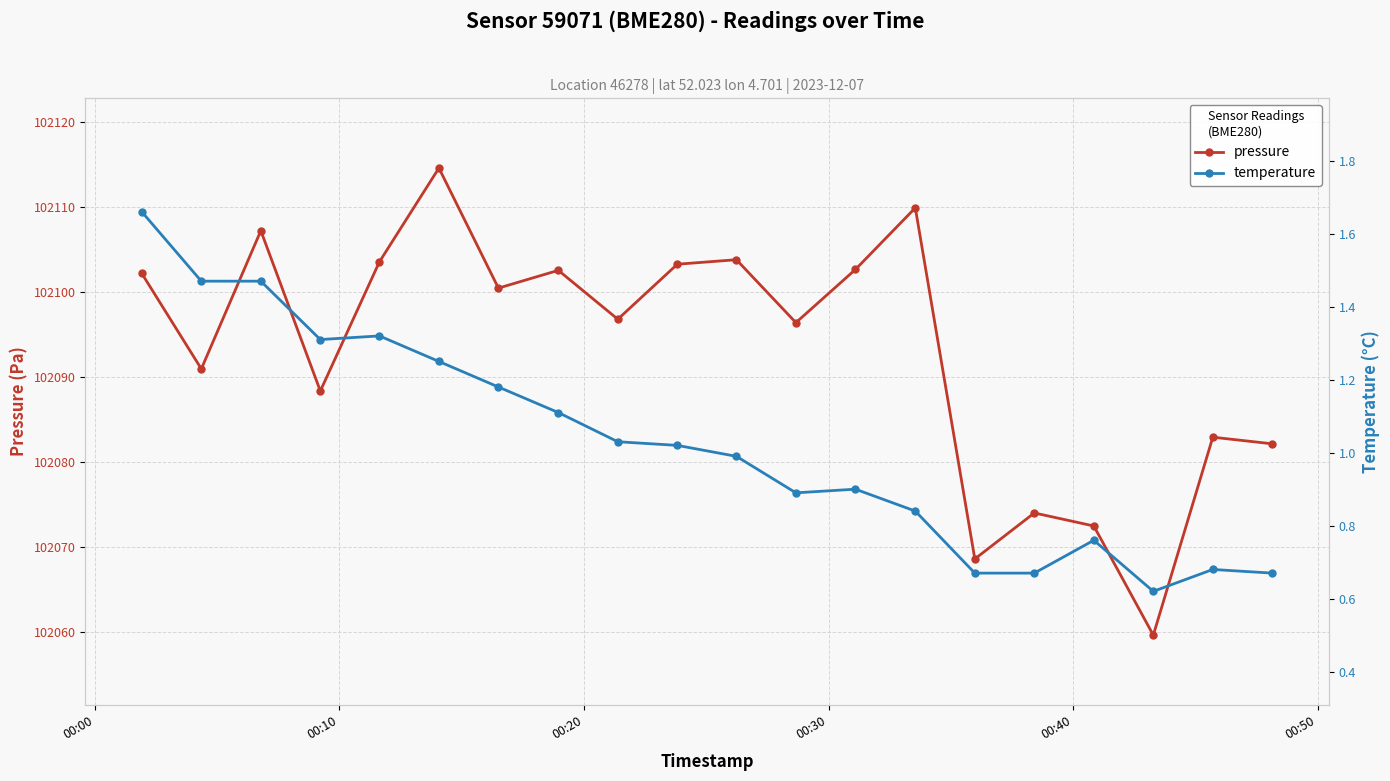

True or false: temperature and pressure cross at least once.

False